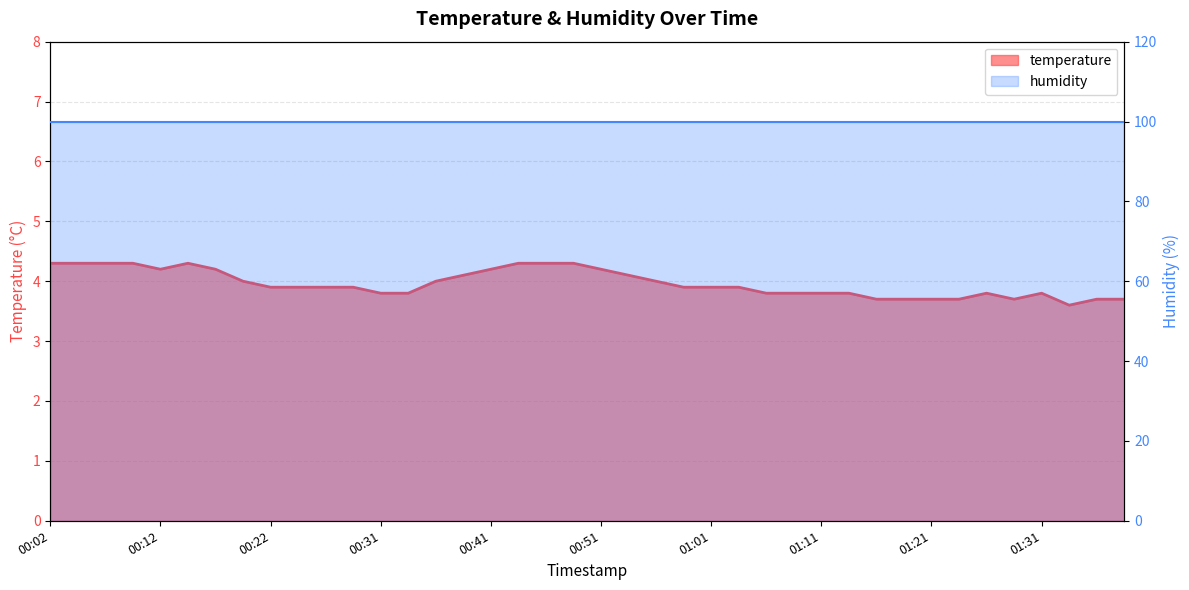

What position from the right is 01:34?

3